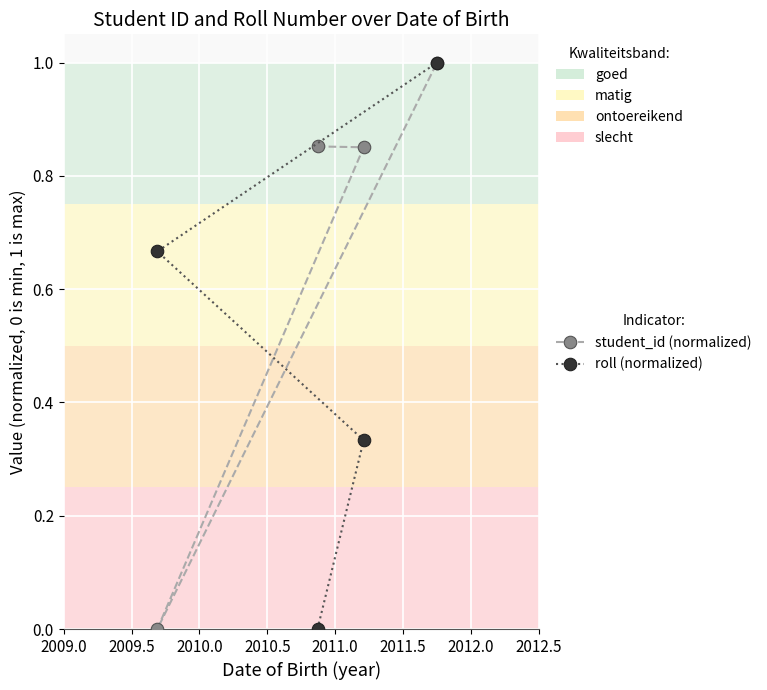

True or false: roll (normalized) has more than 2 points higher than both neighbors.

False